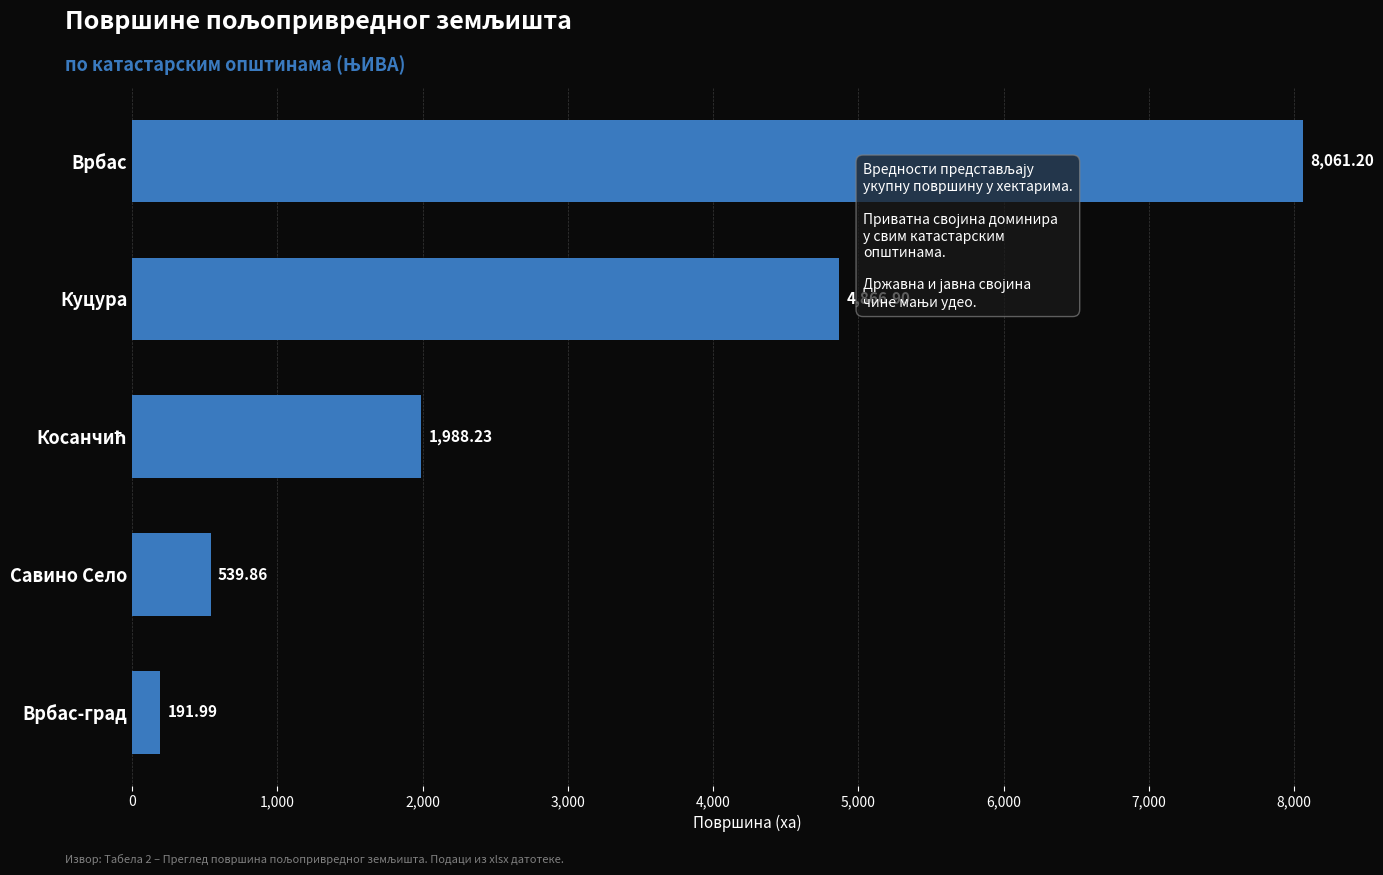

What is the label of the 2nd bar from the top?

Куцура